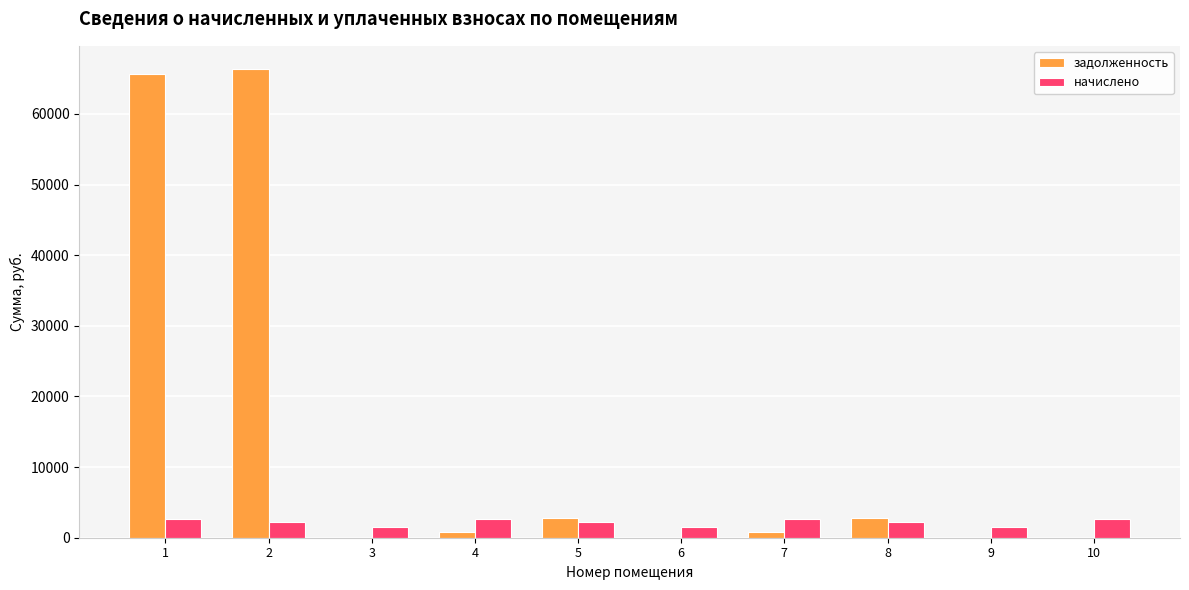

What is the highest value of the начислено series?

2678.9